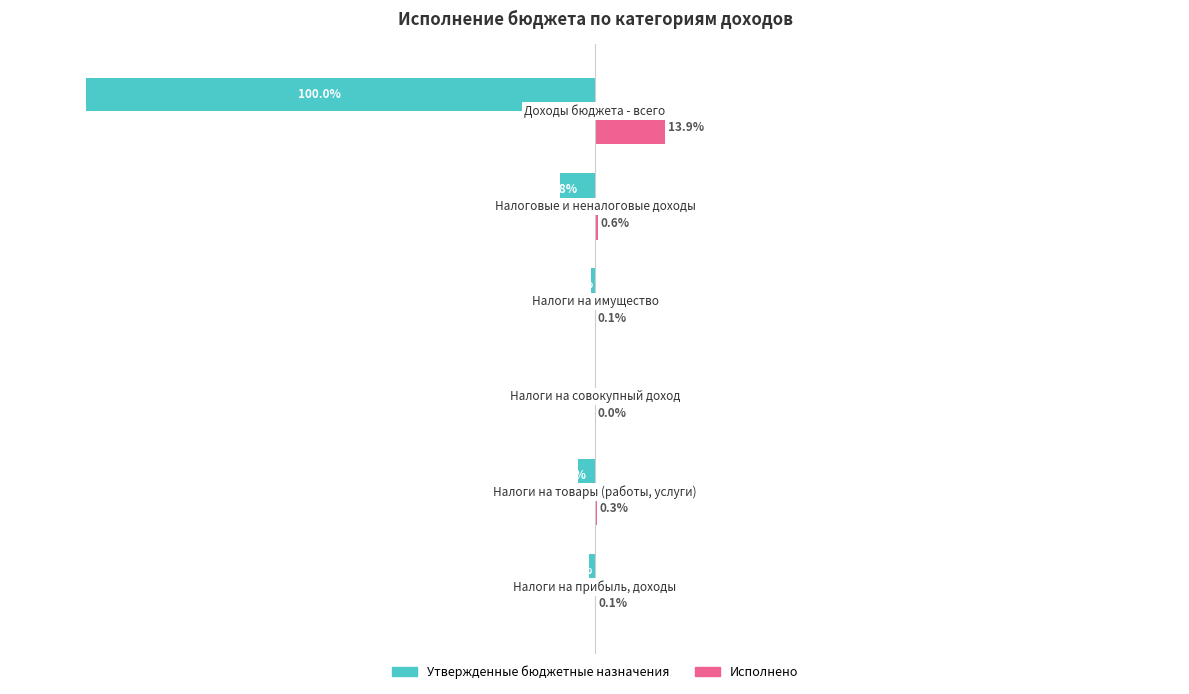

What are all the series names shown in the legend?

Утвержденные бюджетные назначения, Исполнено